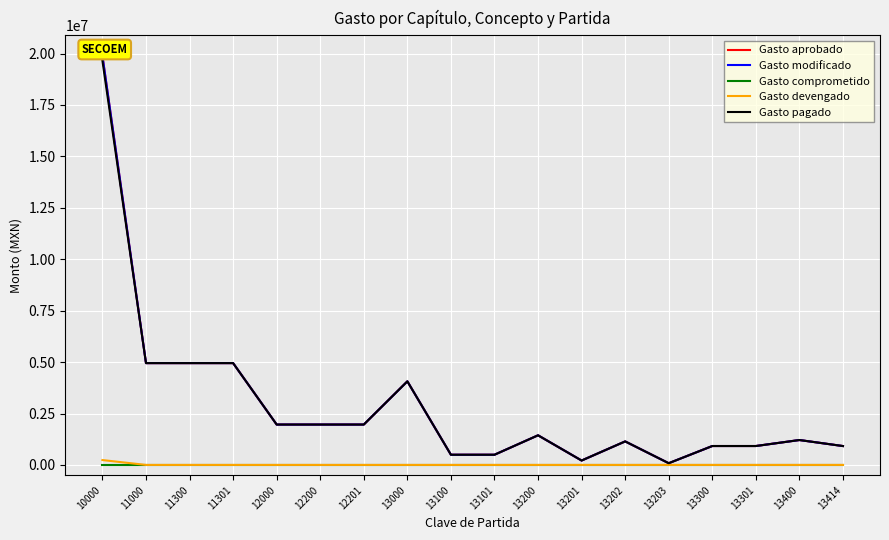

The value of Gasto comprometido at 11301 is 0.0. True or false?

True